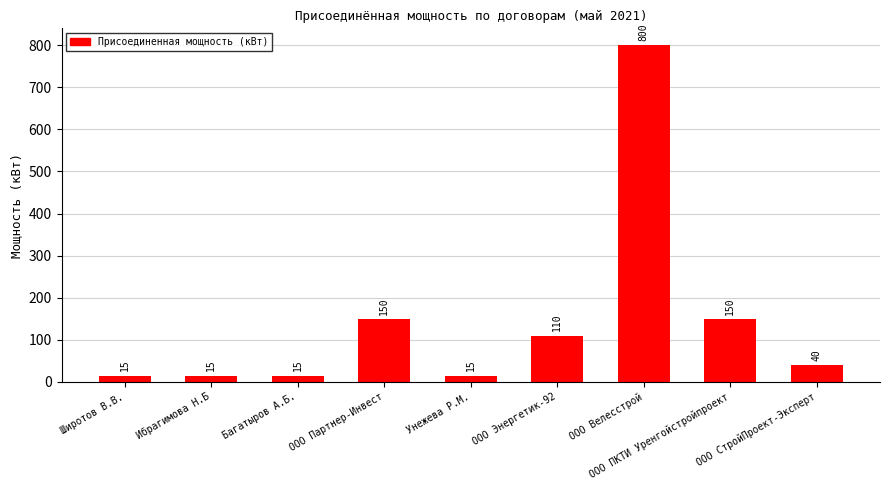

Does the chart contain any negative values?

No